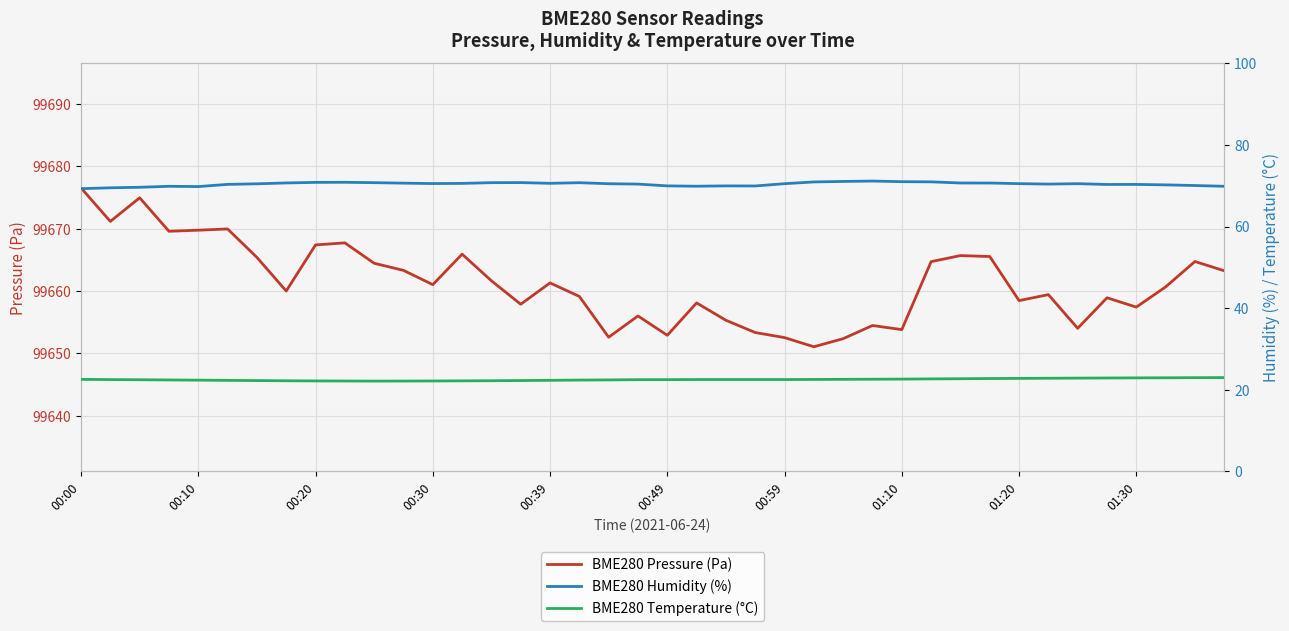

Is it true that BME280 Pressure (Pa) equals 35274.1 at 01:20?

False